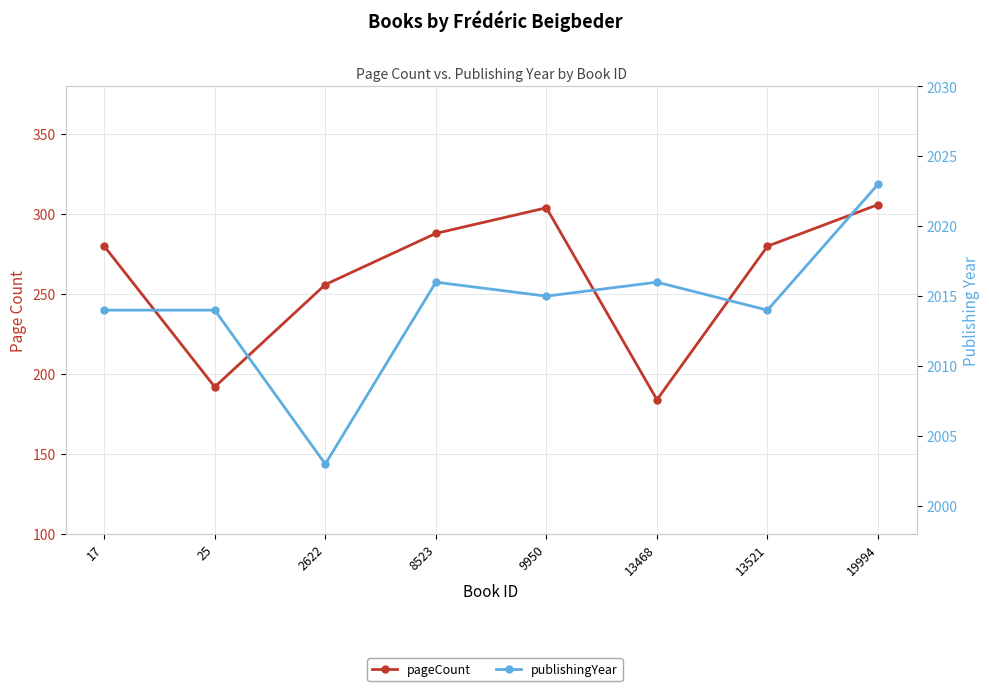

What is the value of the pageCount point at the 6th from the left?

184